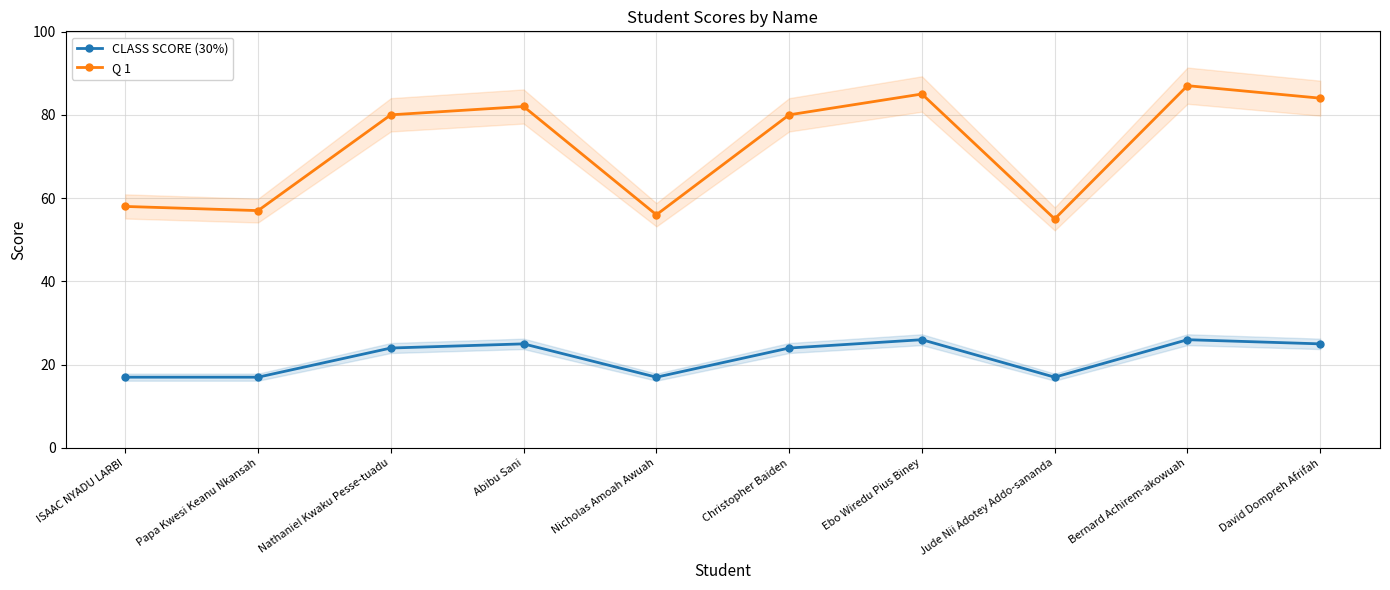

Is the value of Q 1 at Ebo Wiredu Pius Biney greater than the value of CLASS SCORE (30%) at Christopher Baiden?

Yes